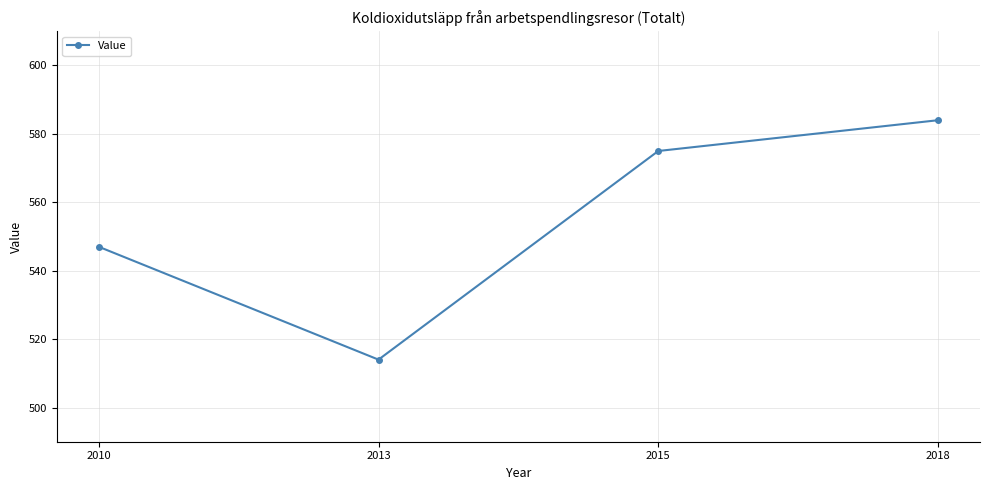

Reading left to right, list all the values displayed in this chart.

547	514	575	584